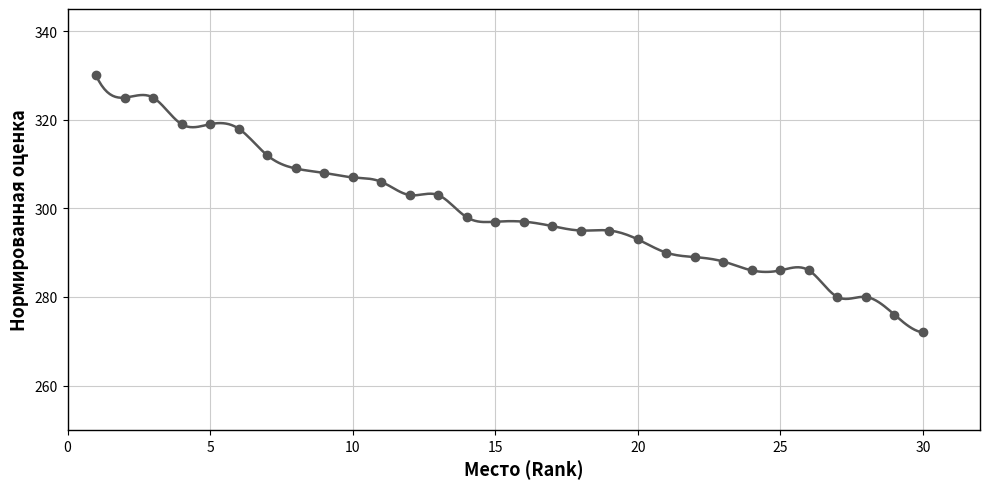

True or false: the data shows 432 at 28.

False